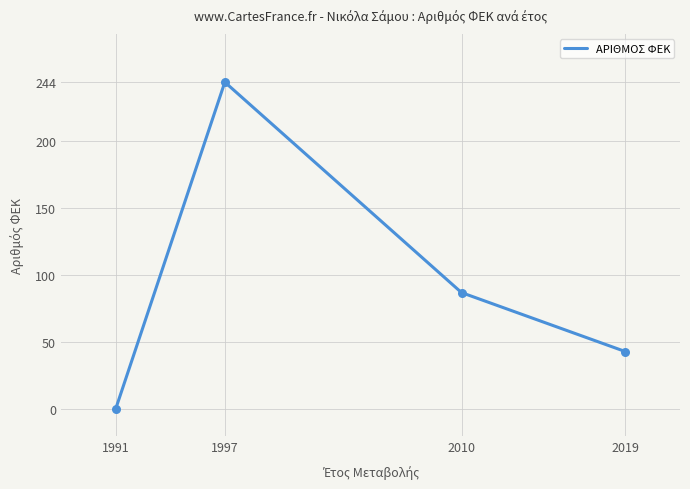

What is the change in value from 1997 to 2019?

-201